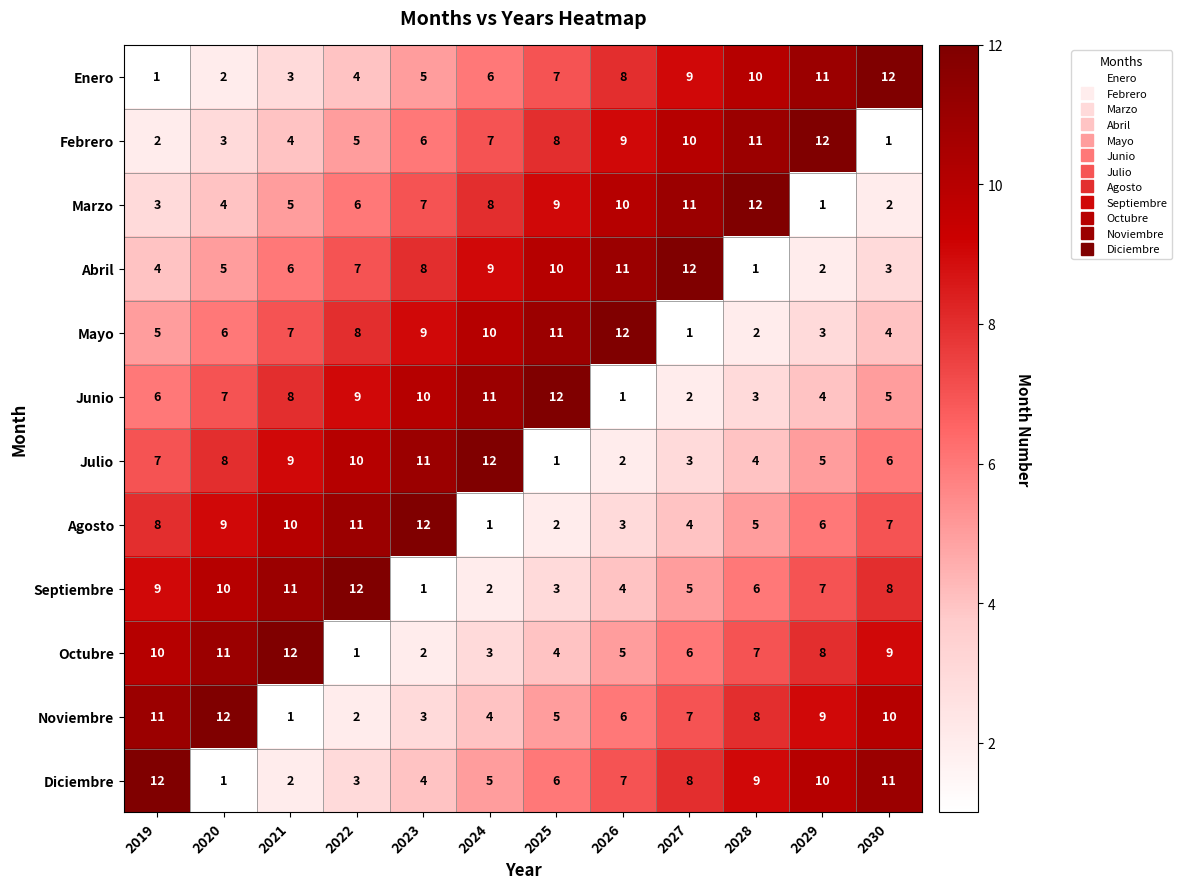

How many series are shown in this chart?

12